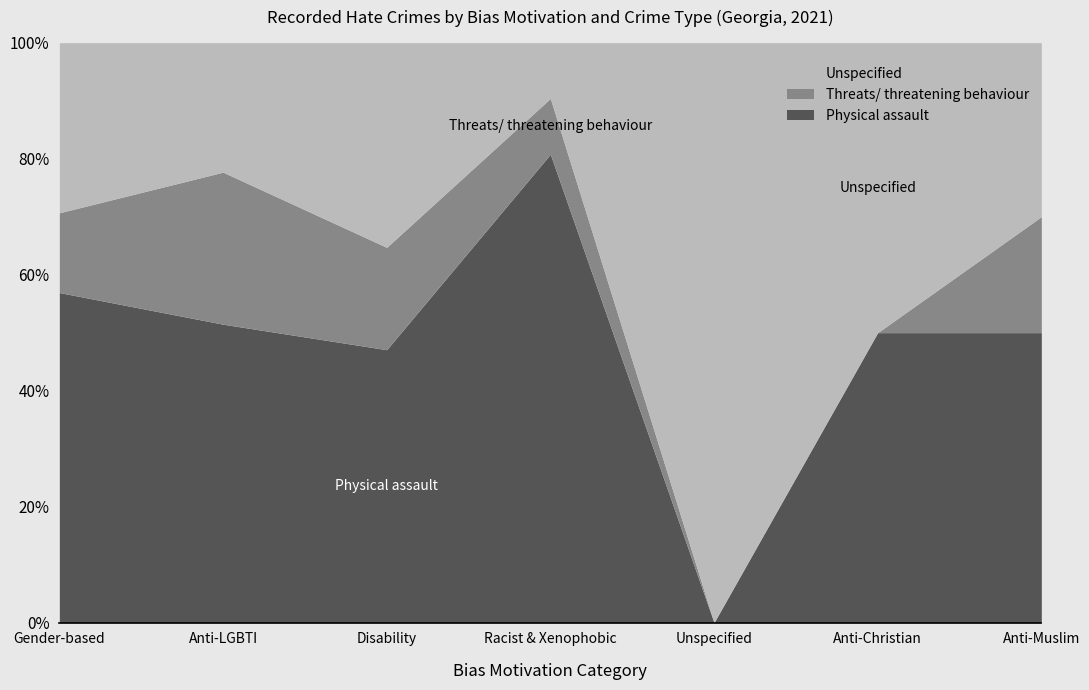

Between Anti-Christian and Anti-LGBTI, which is larger?

Anti-LGBTI